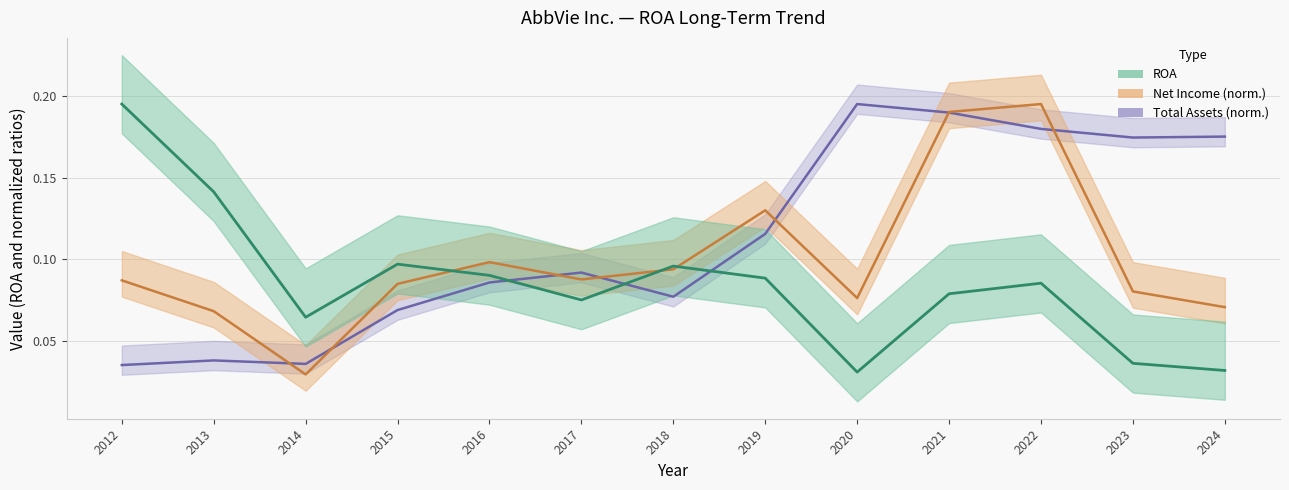

How many lines are shown in the chart?

3